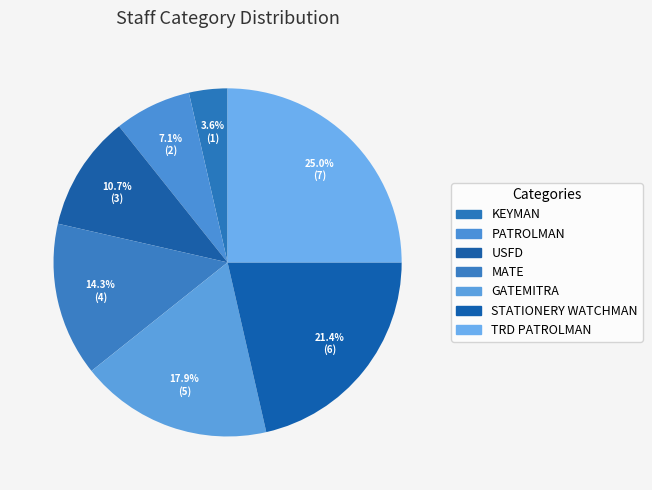

What is the total percentage of KEYMAN and TRD PATROLMAN?

28.6%